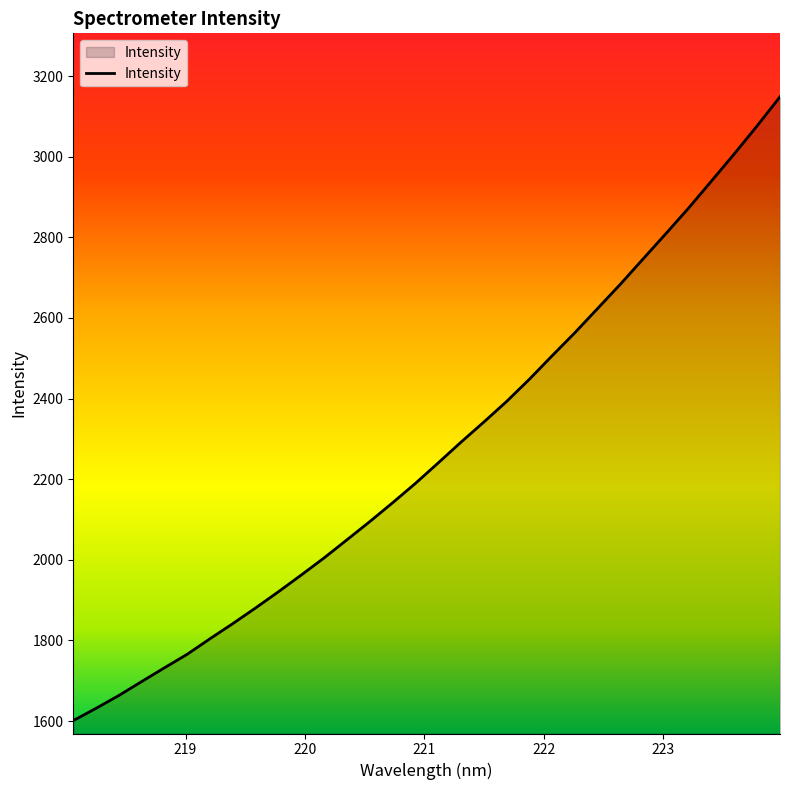

What is the sum of all values?

72681.9